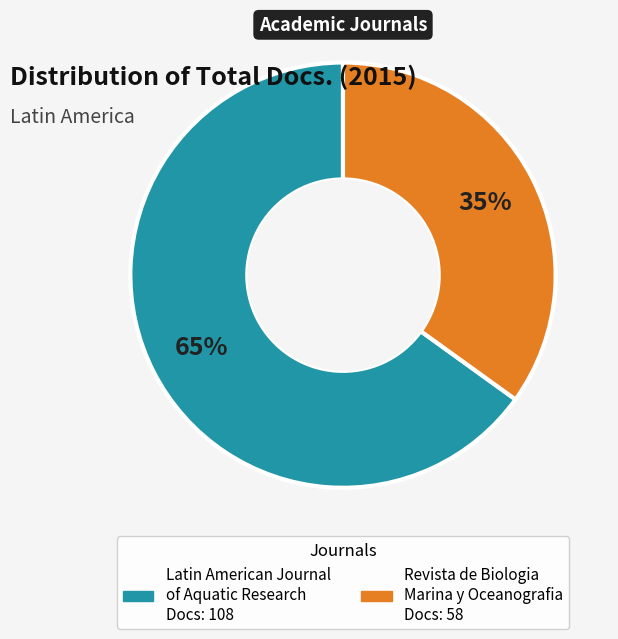

Count the number of slices in the pie.

2